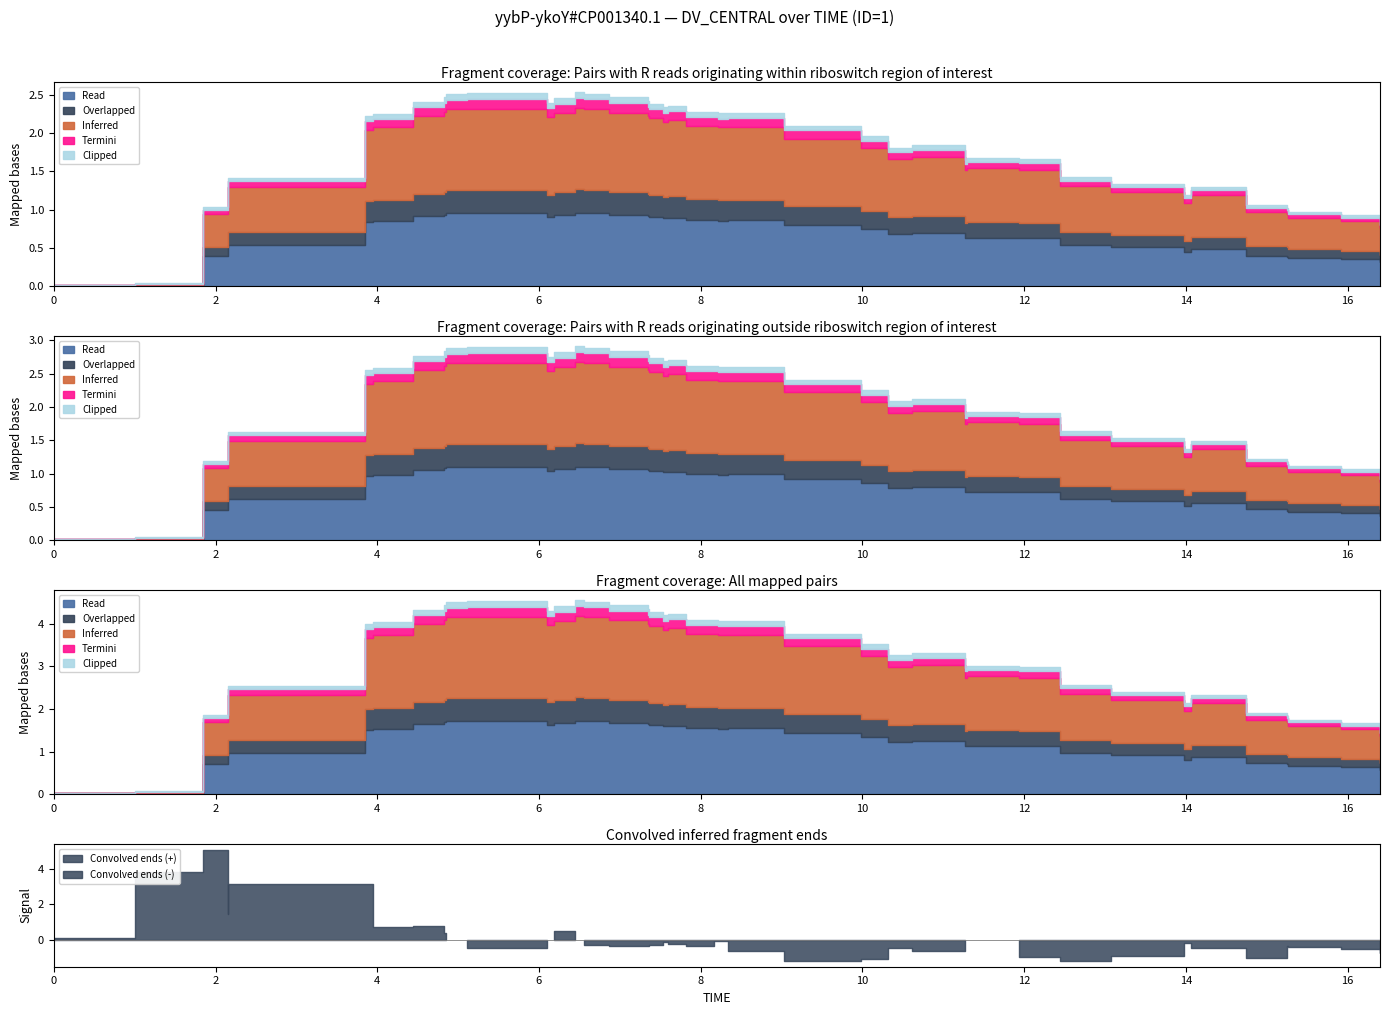

At 5, list the series in order from largest to smallest.

Inferred, Read, Overlapped, Termini, Clipped